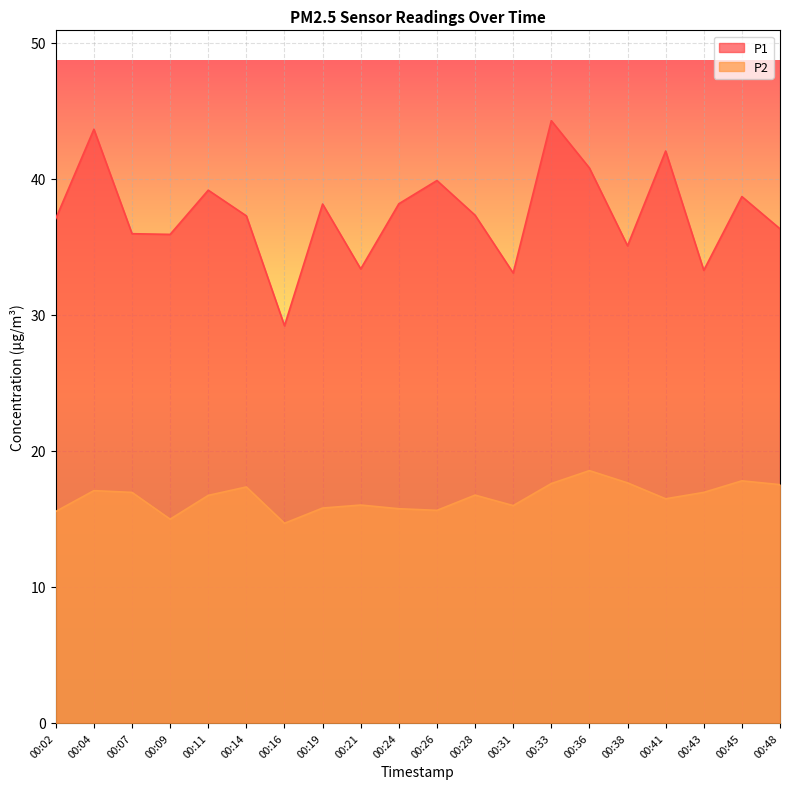

Where does the P2 series first go above 16?

00:04